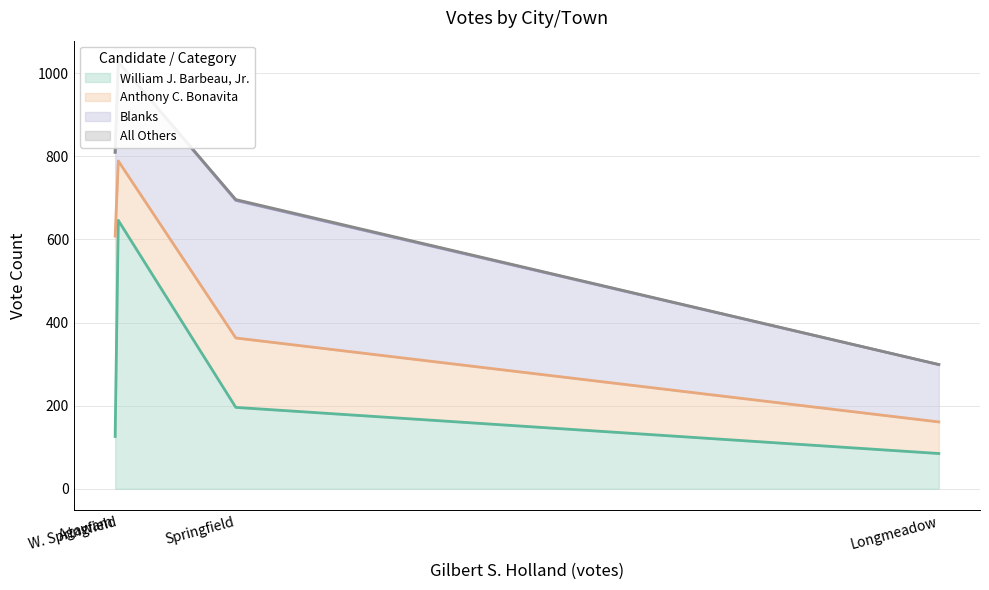

What is the value of the All Others point at the 3rd from the left?

2